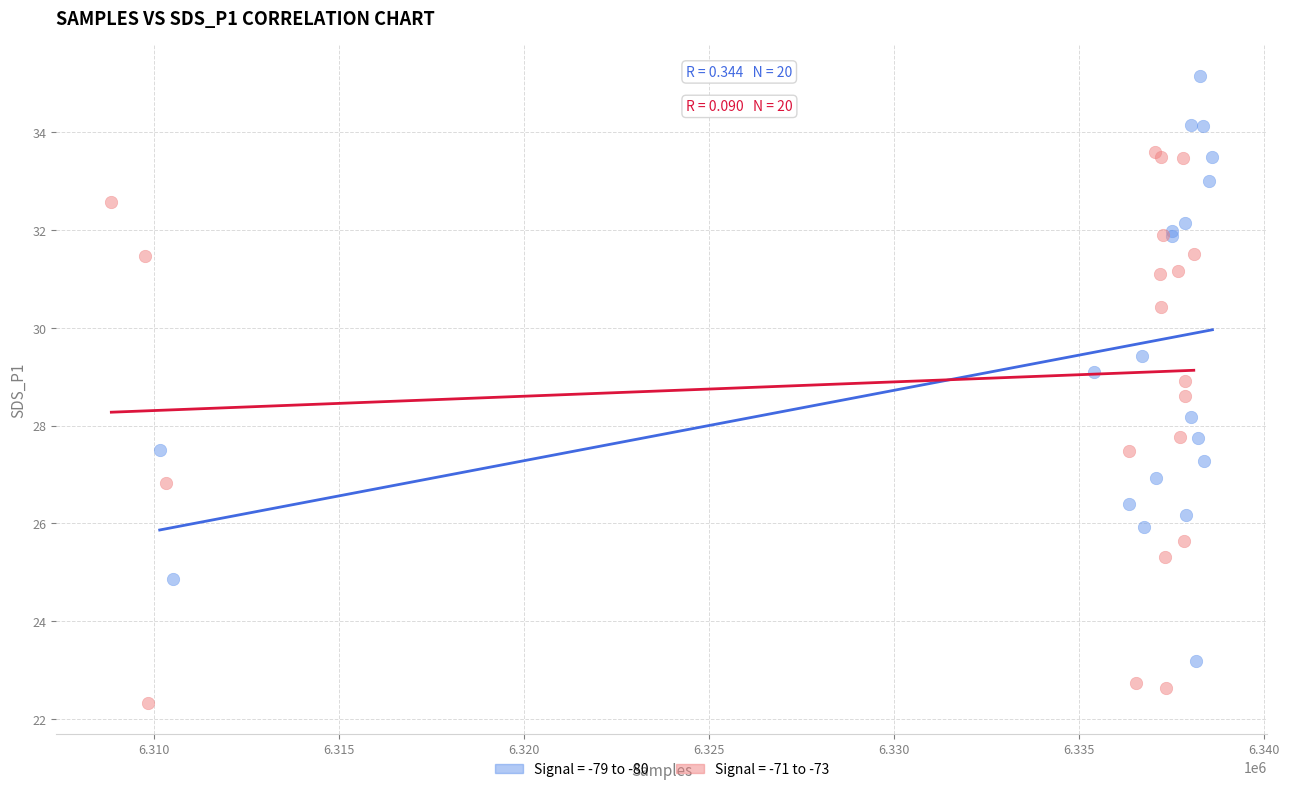

Which series reaches the minimum Y coordinate?

Signal = -71 to -73